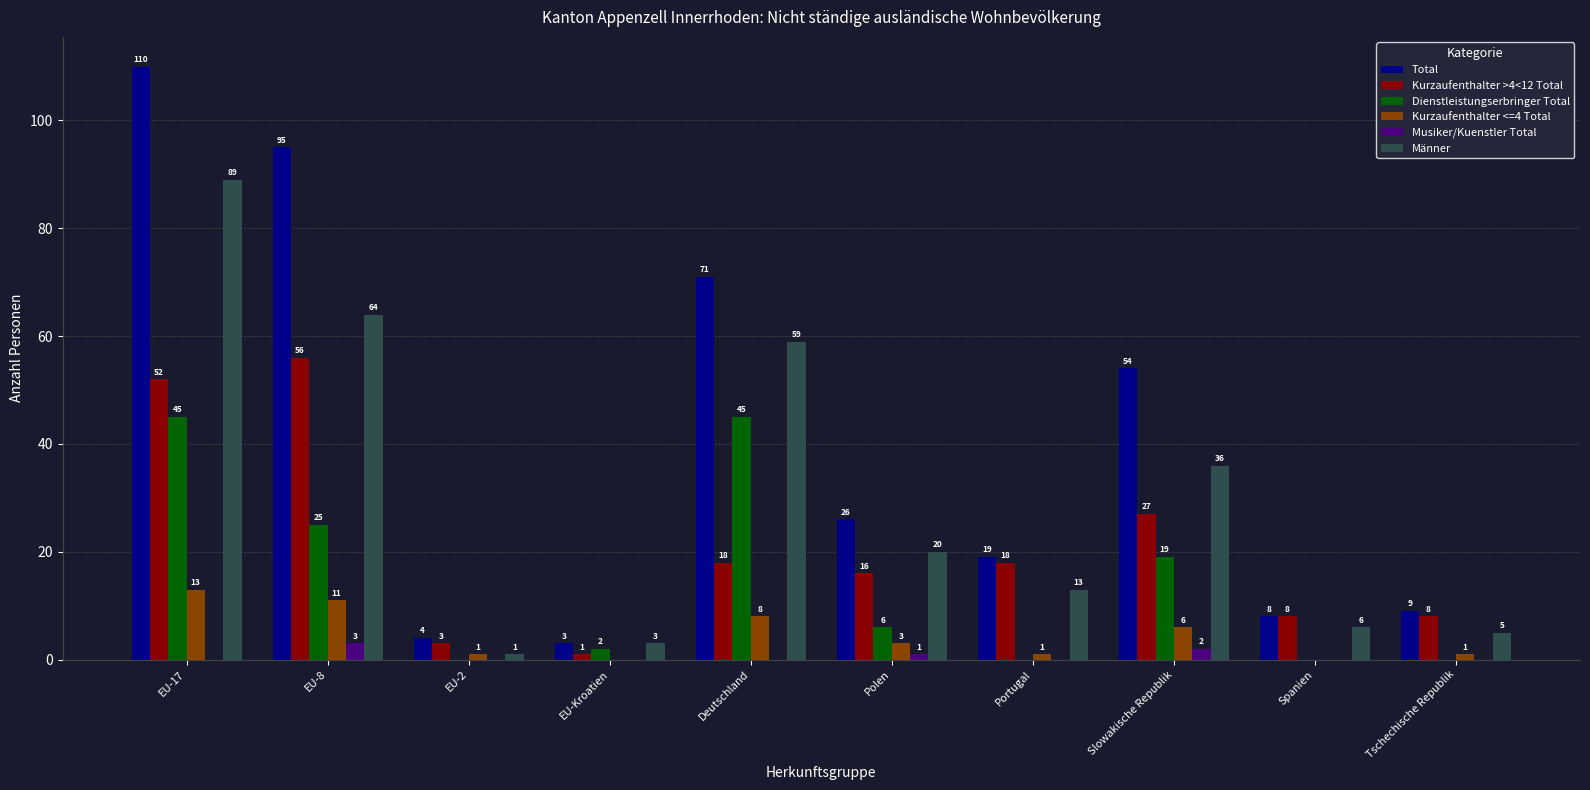

Where does the Kurzaufenthalter <=4 Total series first go above 3?

EU-17